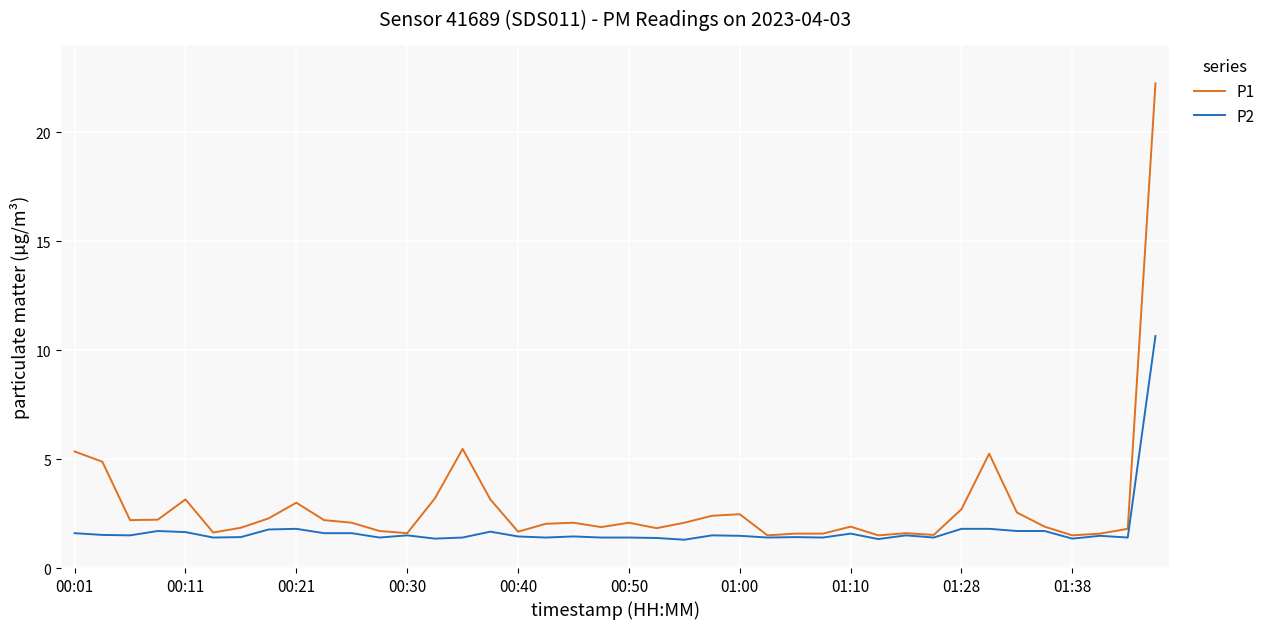

What is the lowest value of the P2 series?

1.3